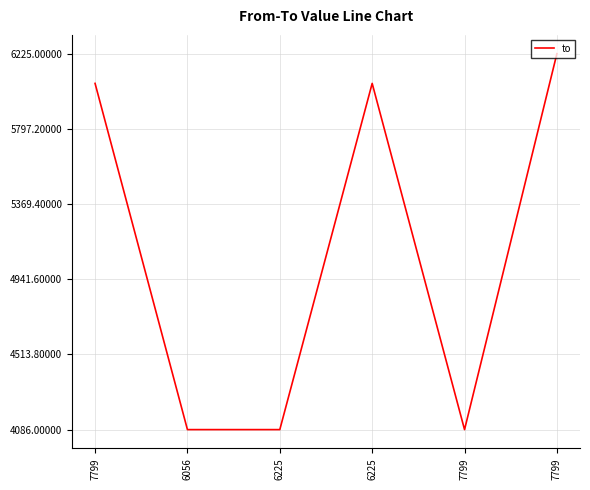

How many lines are shown in the chart?

1